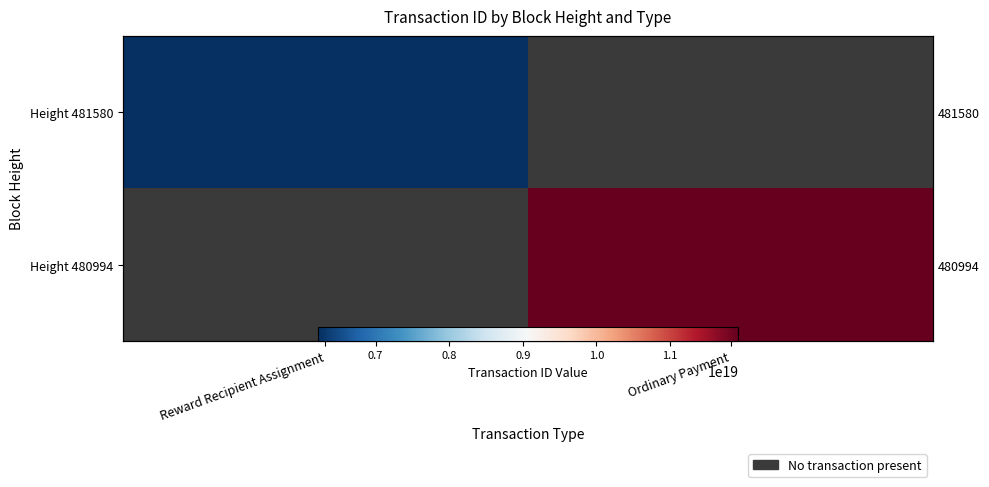

What is the approximate value of Height 481580 at Reward Recipient Assignment?

6213370602270202880.0